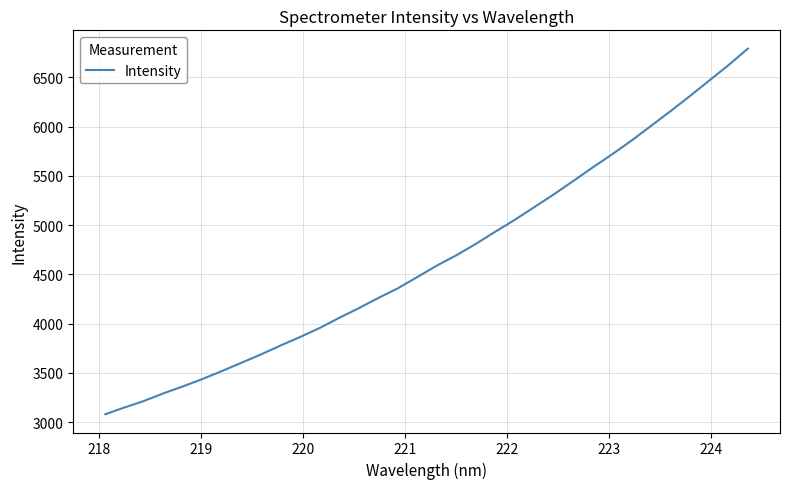

What is the difference between the maximum and minimum values?

3712.9